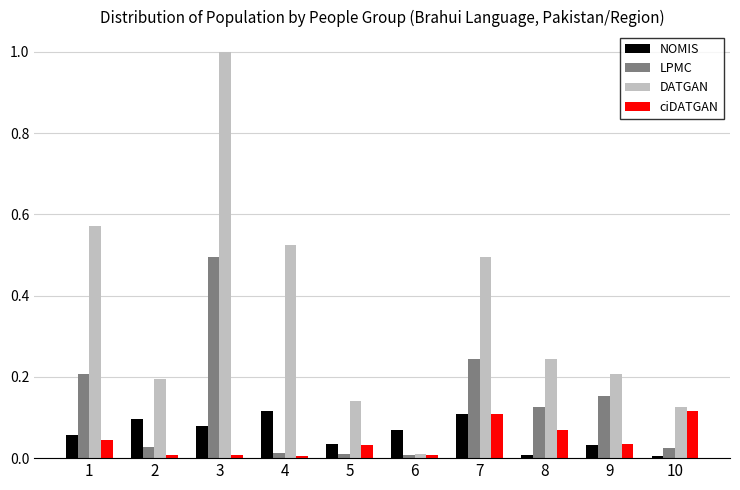

Is it true that DATGAN equals 0.1 at 5?

True